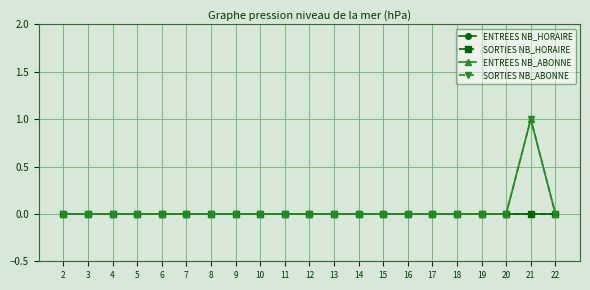

Is this an area chart (filled region under the line)?

No